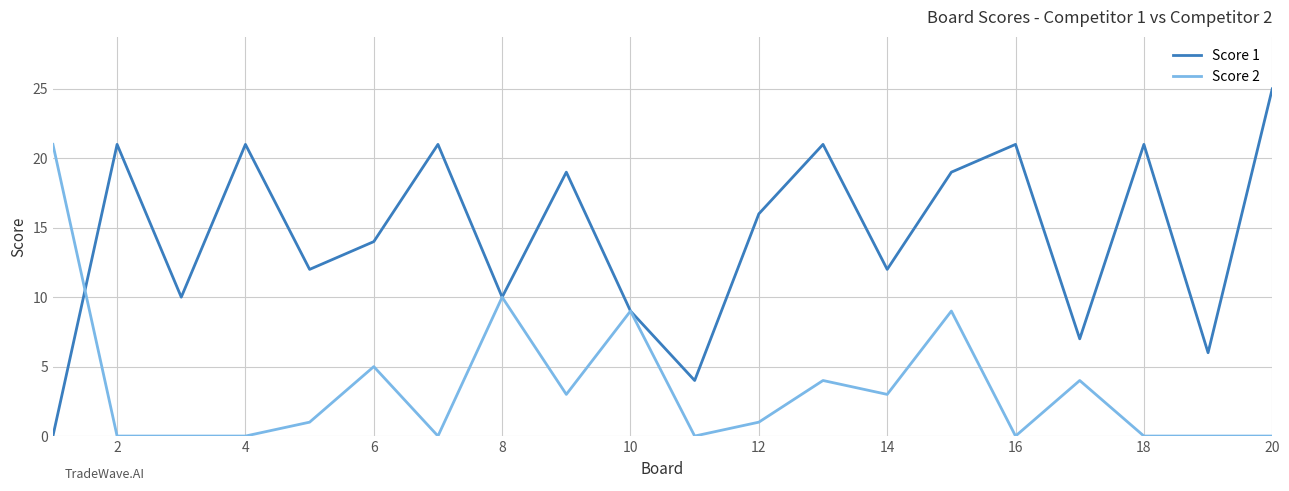

Reading left to right, what are all the values shown in this chart?

Score 1: 0	21	10	21	12	14	21	10	19	9	4	16	21	12	19	21	7	21	6	25
Score 2: 21	0	0	0	1	5	0	10	3	9	0	1	4	3	9	0	4	0	0	0